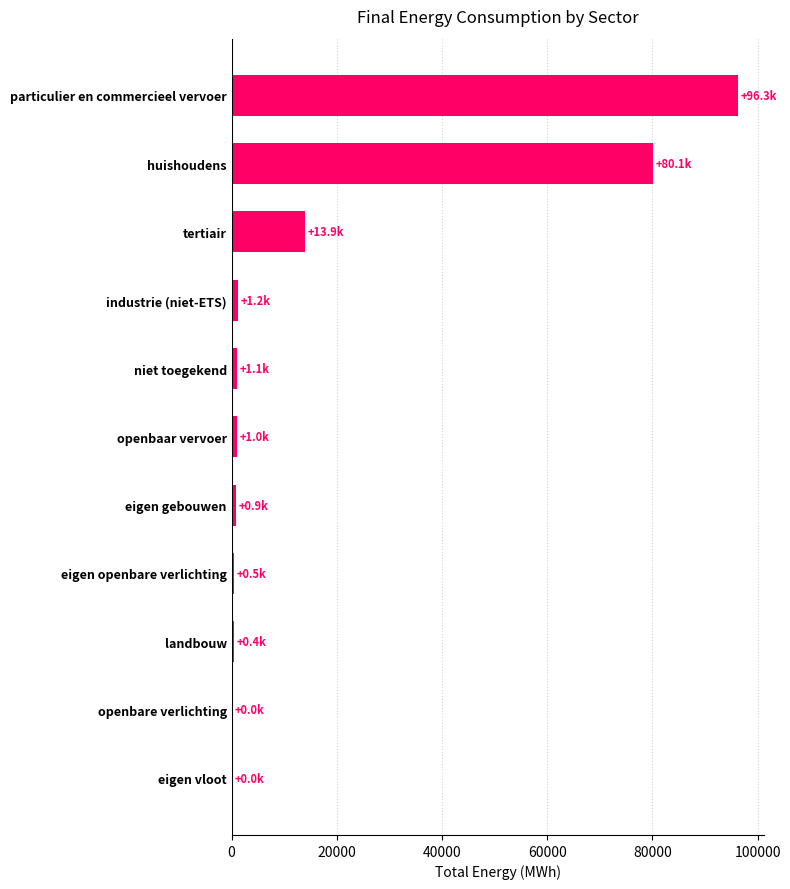

At which label is the value closest to 48145?

huishoudens